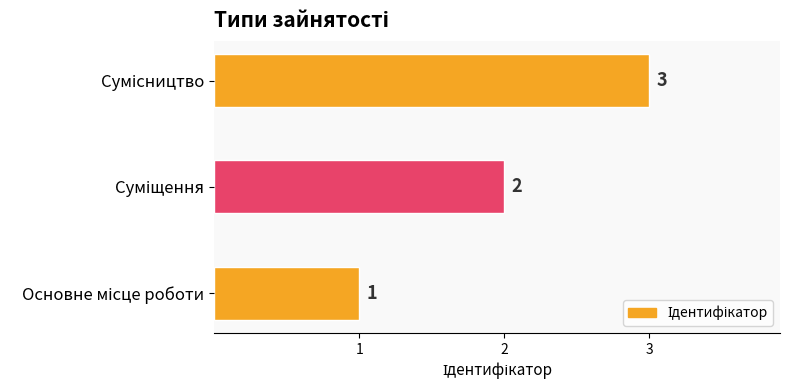

What is the average value?

2